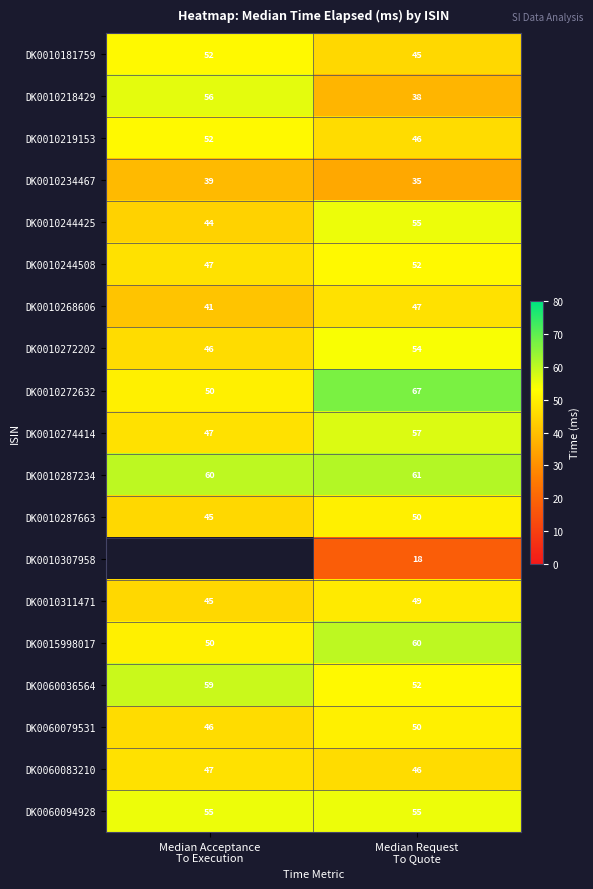

What is the average value of the DK0010274414 series?

52